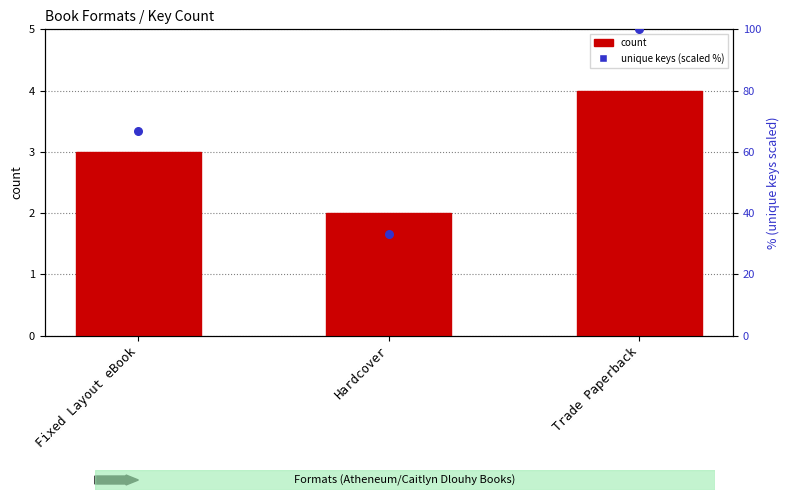

At how many categories does at least one series exceed 36?

2